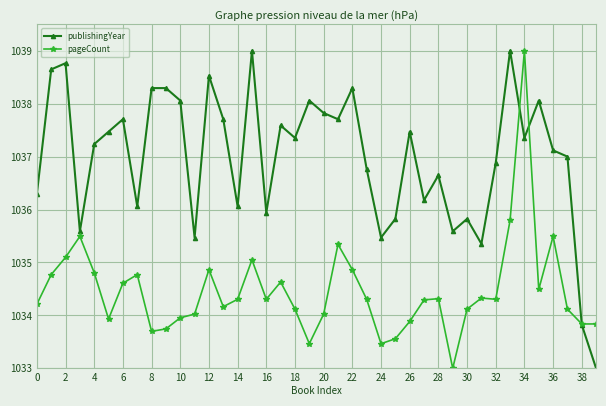

True or false: publishingYear and pageCount cross at least once.

True